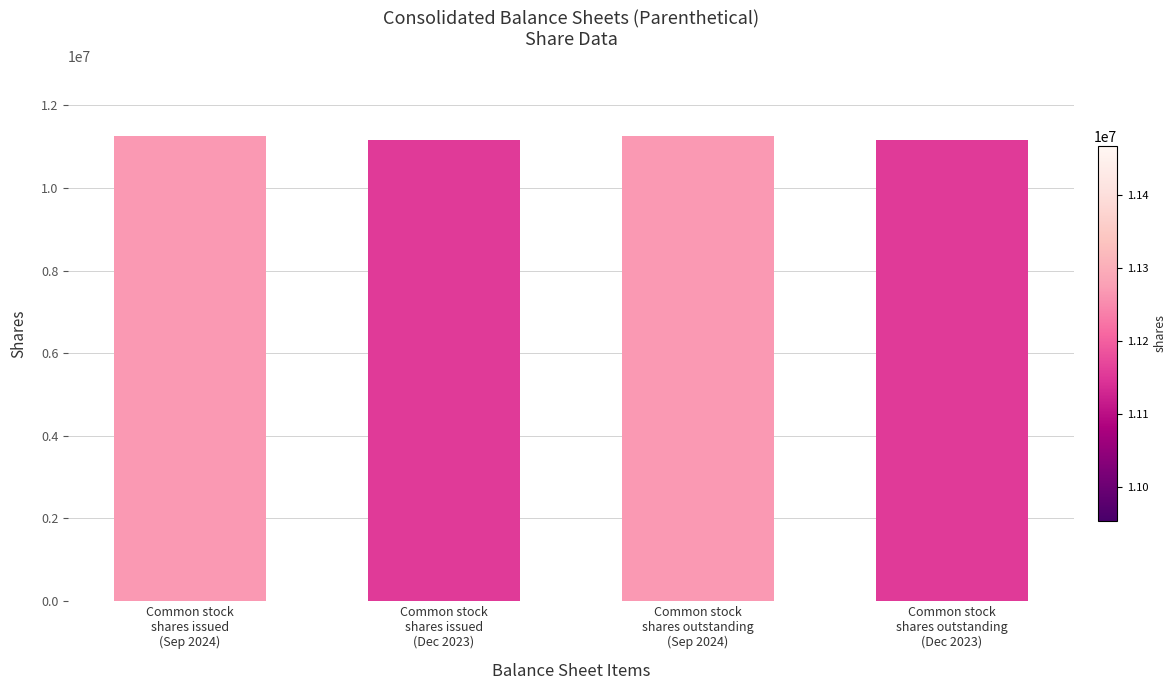

Reading right to left, list all the values displayed in this chart.

Common stock
shares outstanding
(Dec 2023)=11153513	Common stock
shares outstanding
(Sep 2024)=11267253	Common stock
shares issued
(Dec 2023)=11153513	Common stock
shares issued
(Sep 2024)=11267253